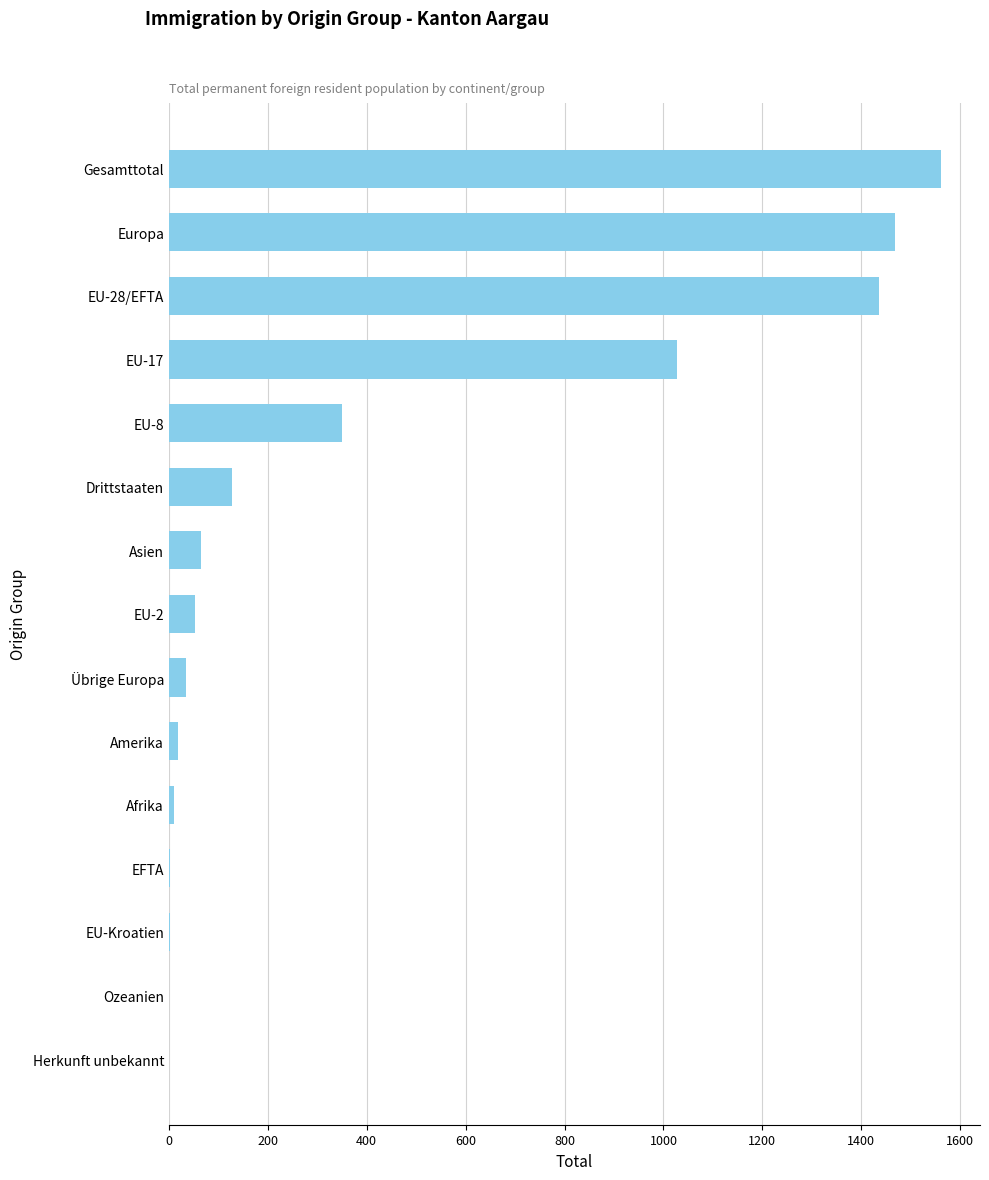

Is it true that the value at EU-28/EFTA is 740?

False